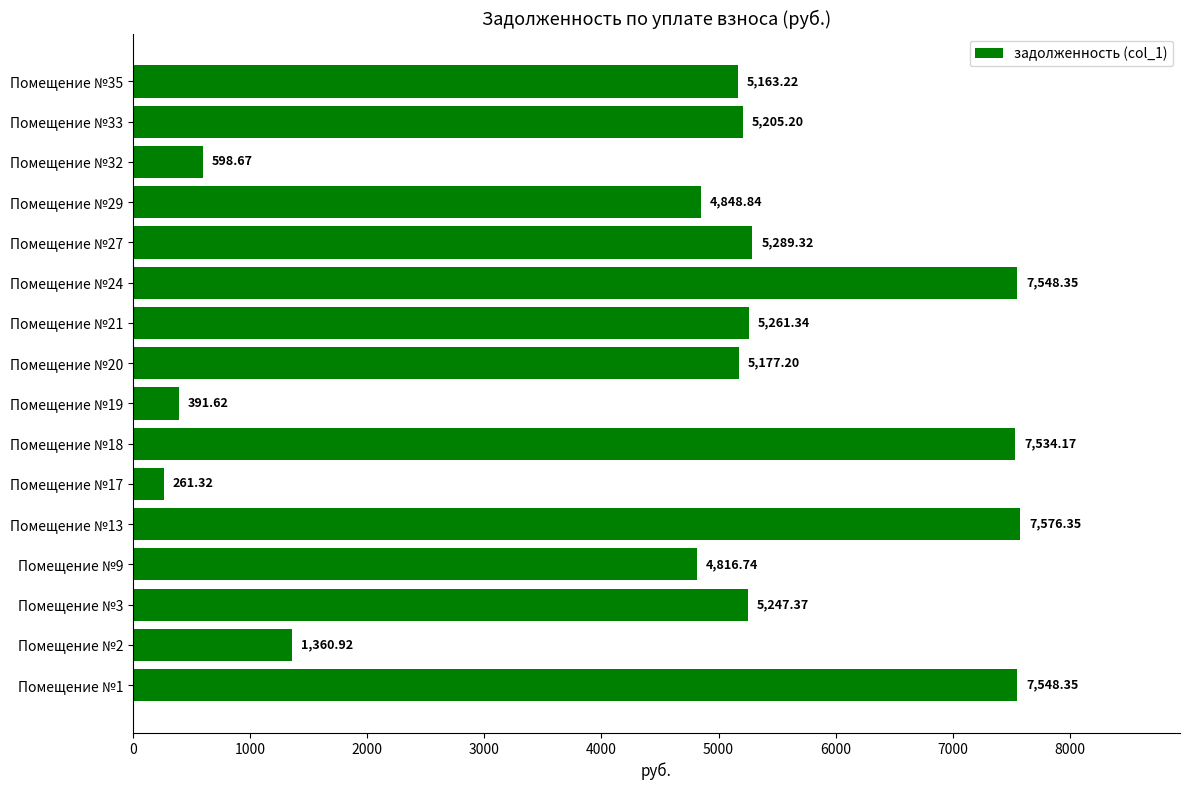

What is the sum of all values?

73829.0